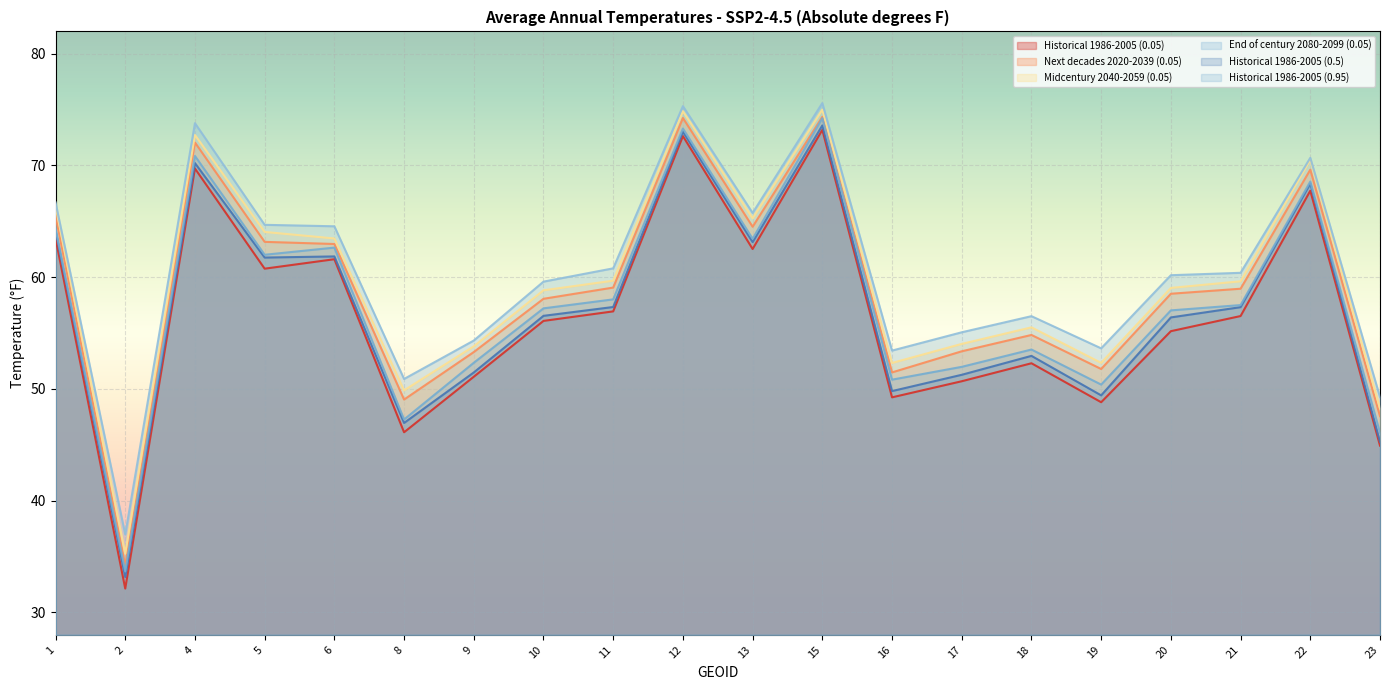

How many interior local valleys does the Historical 1986-2005 (0.5) series have?

6